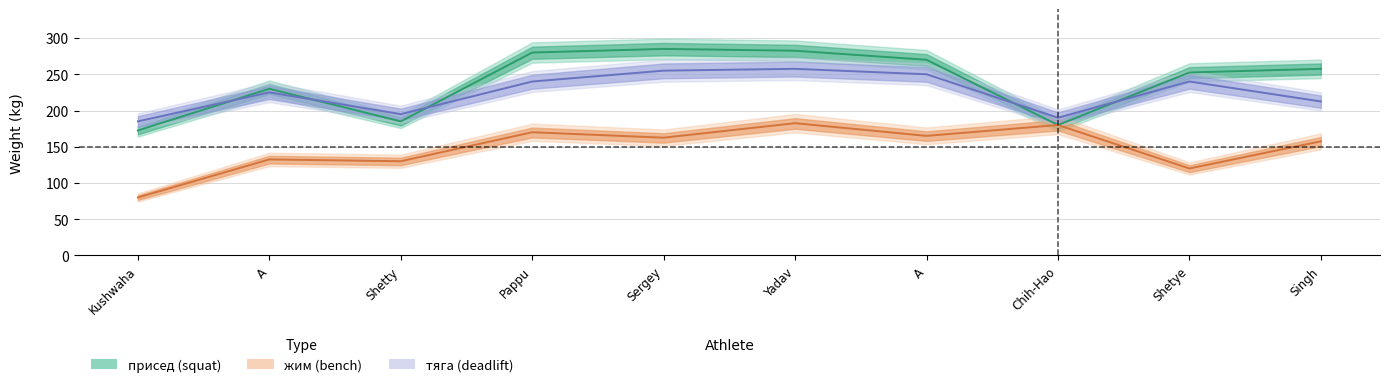

Which category has the highest value in the жим series?

Yadav